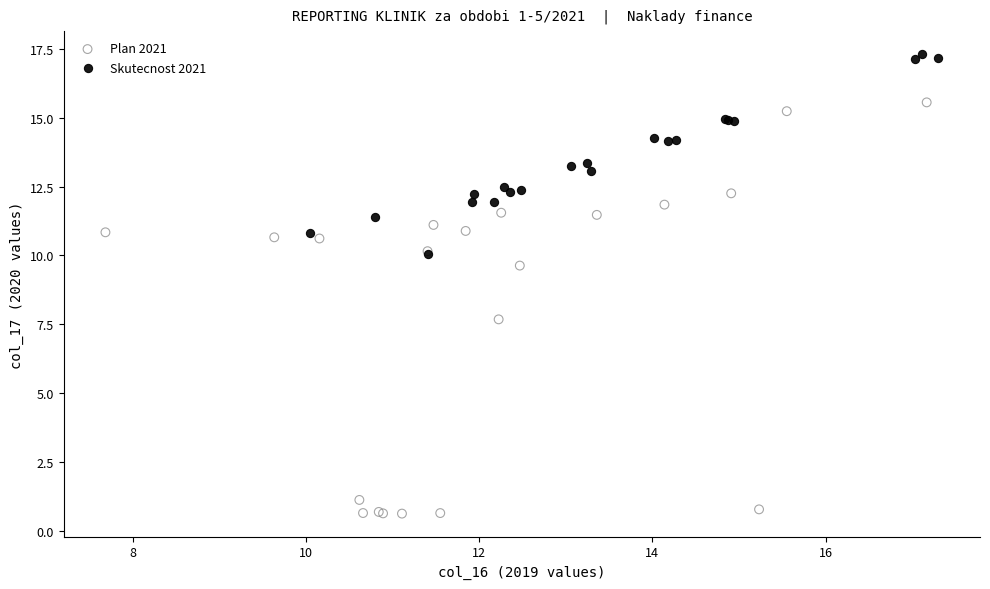

What are all the series names shown in the legend?

Plan 2021, Skutecnost 2021